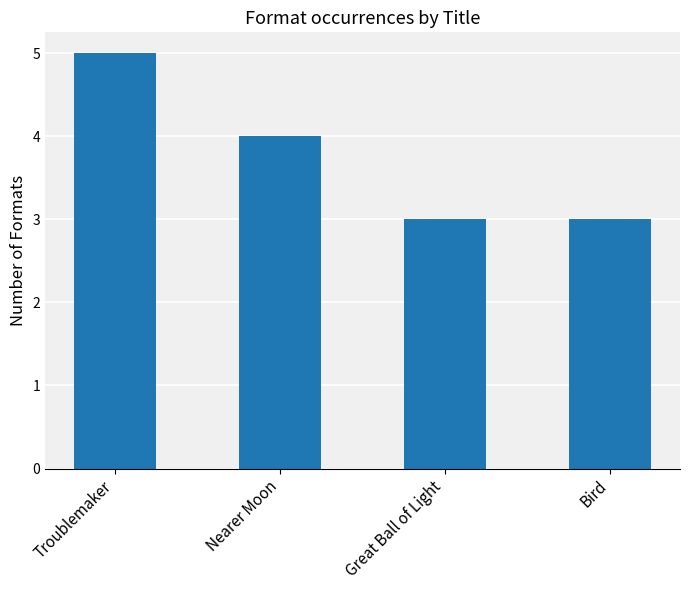

Reading left to right, transcribe all the data shown in this chart.

Troublemaker=5	Nearer Moon=4	Great Ball of Light=3	Bird=3